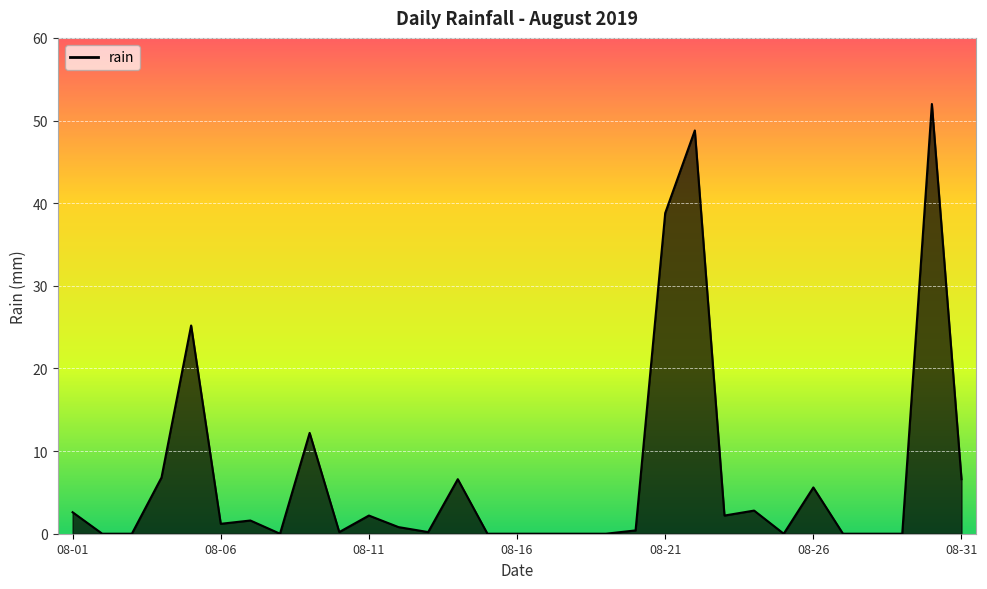

True or false: the data has more than 1 interior local peaks.

True